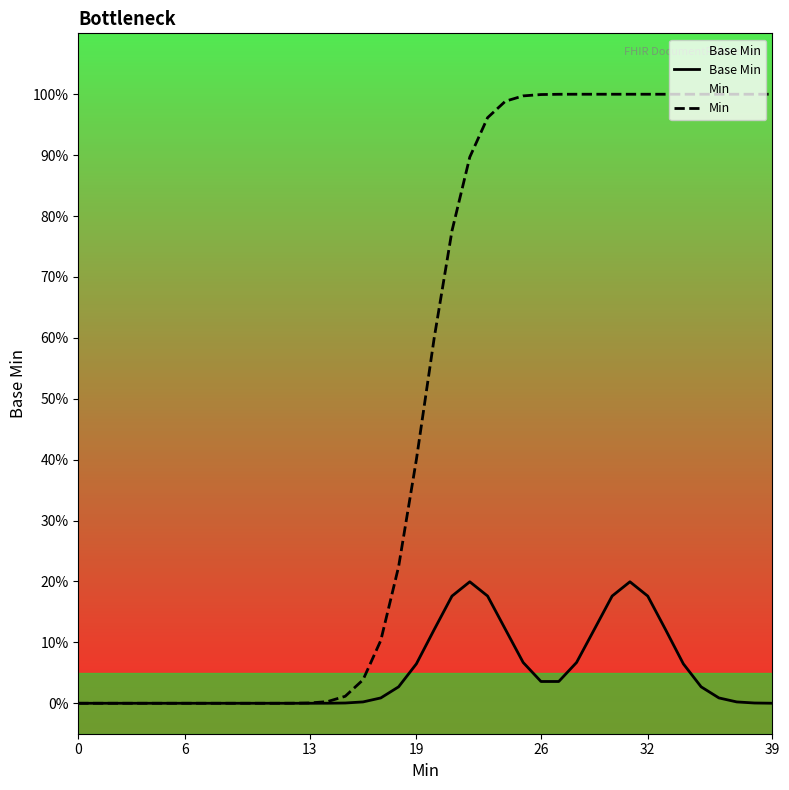

True or false: Min has more than 2 interior local peaks.

False